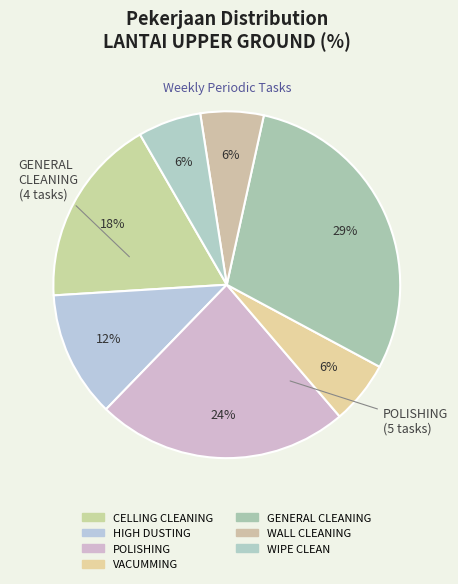

Is POLISHING the majority of the pie?

No